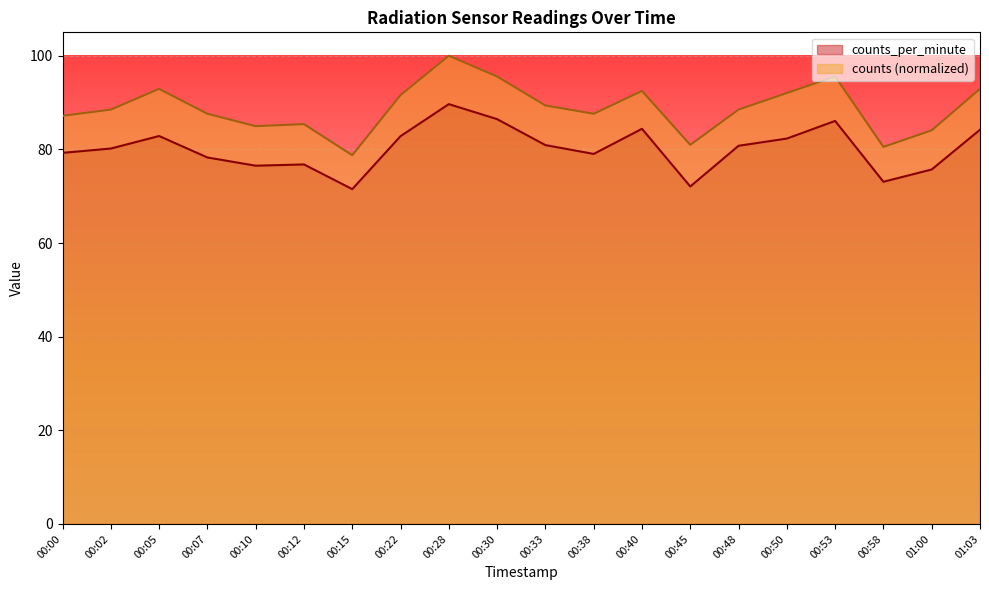

At which category does counts reach its first local peak?

00:05